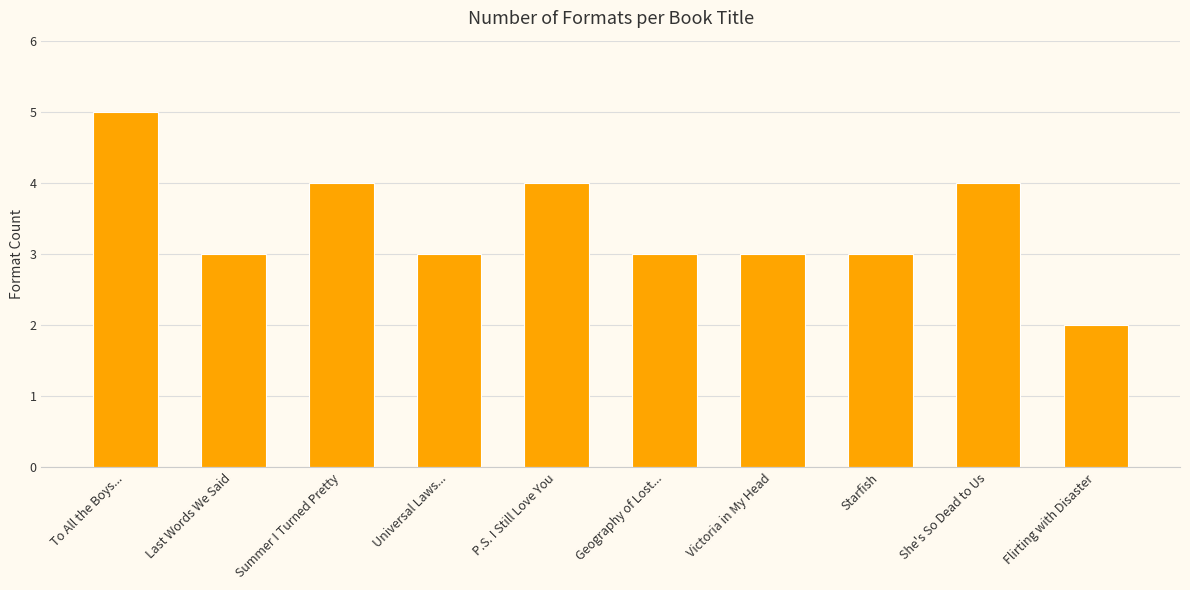

What is the greatest value displayed?

5